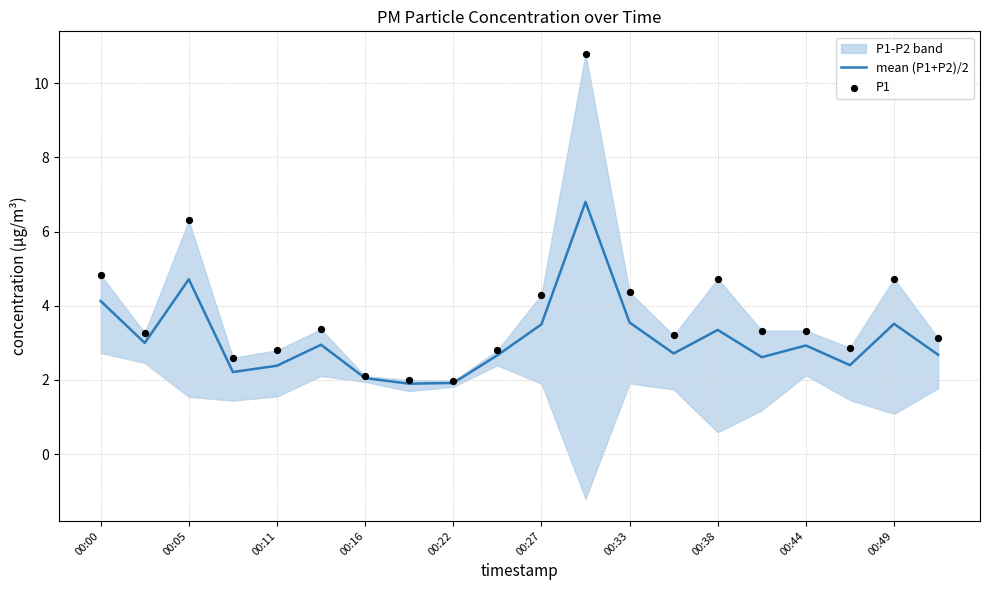

Which series has the largest total across all categories?

P1